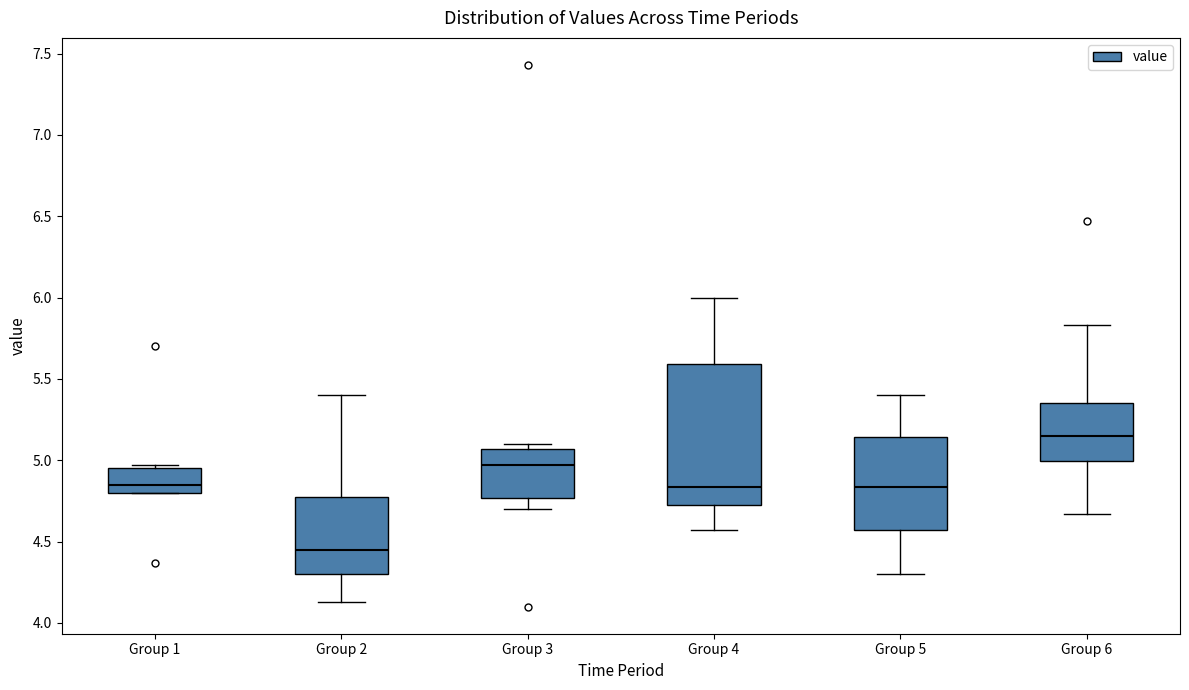

Reading left to right, read every box against the y-axis: the position of its median line, the range the box covers, and the ends of its whiskers. The values are not printed on the chart, so give them approximately, as read against the axis.

Group 1: median 4.85, box 4.80 to 4.95, whiskers 4.80 to 4.95 (just above the box's upper edge)
Group 2: median 4.45, box 4.30 to 4.75, whiskers 4.15 to 5.40
Group 3: median 4.95, box 4.75 to 5.05, whiskers 4.70 to 5.10
Group 4: median 4.85, box 4.75 to 5.60, whiskers 4.55 to 6.00
Group 5: median 4.85, box 4.55 to 5.15, whiskers 4.30 to 5.40
Group 6: median 5.15, box 5.00 to 5.35, whiskers 4.65 to 5.85